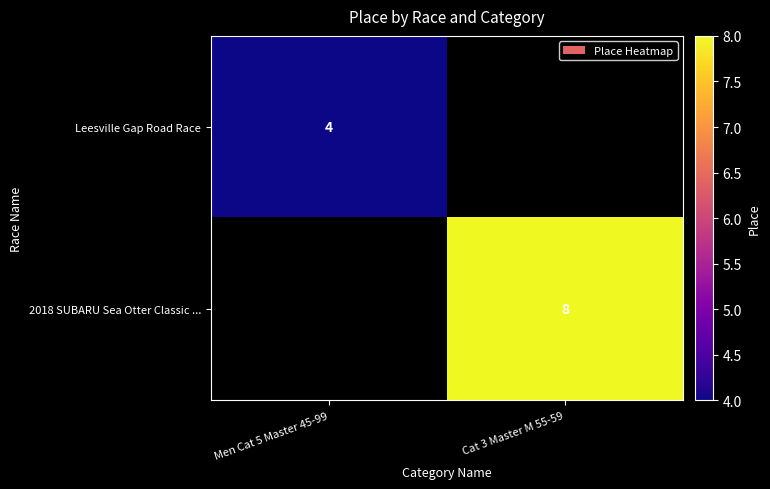

At how many categories does at least one series exceed 6?

1